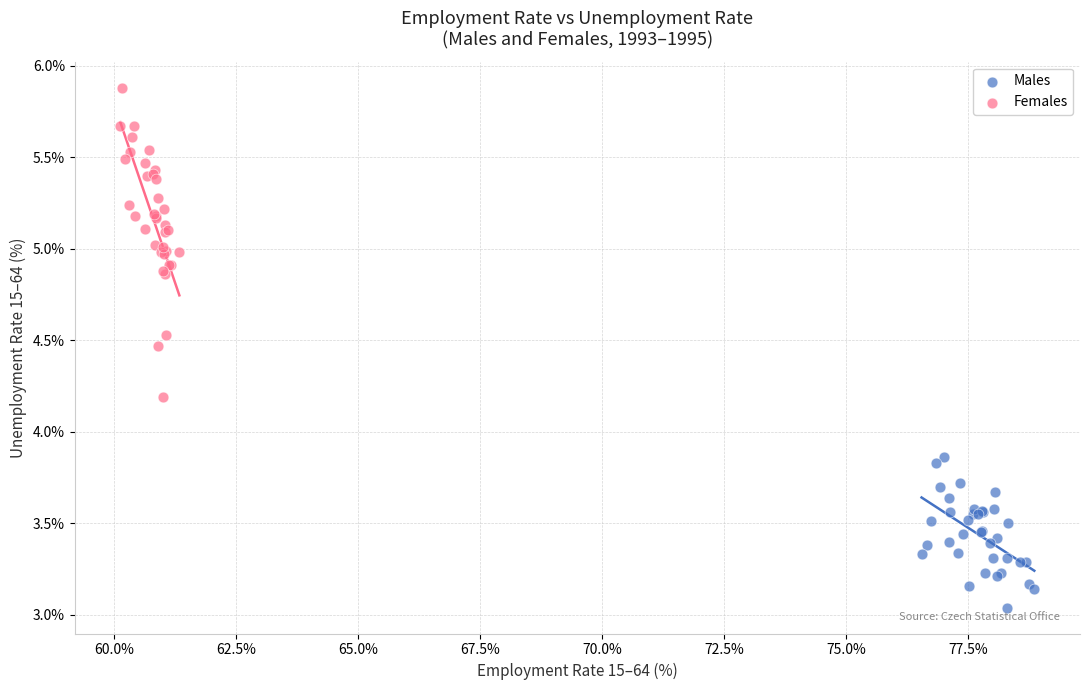

Which series has the widest spread of Y values?

Females